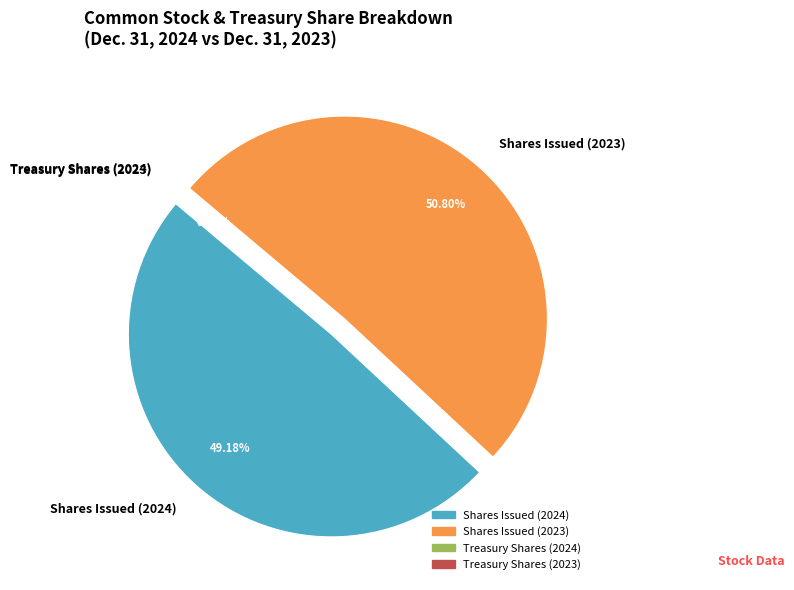

What is the ratio of the value at Shares Issued (2024) to the value at Treasury Shares (2023)?

3815.4